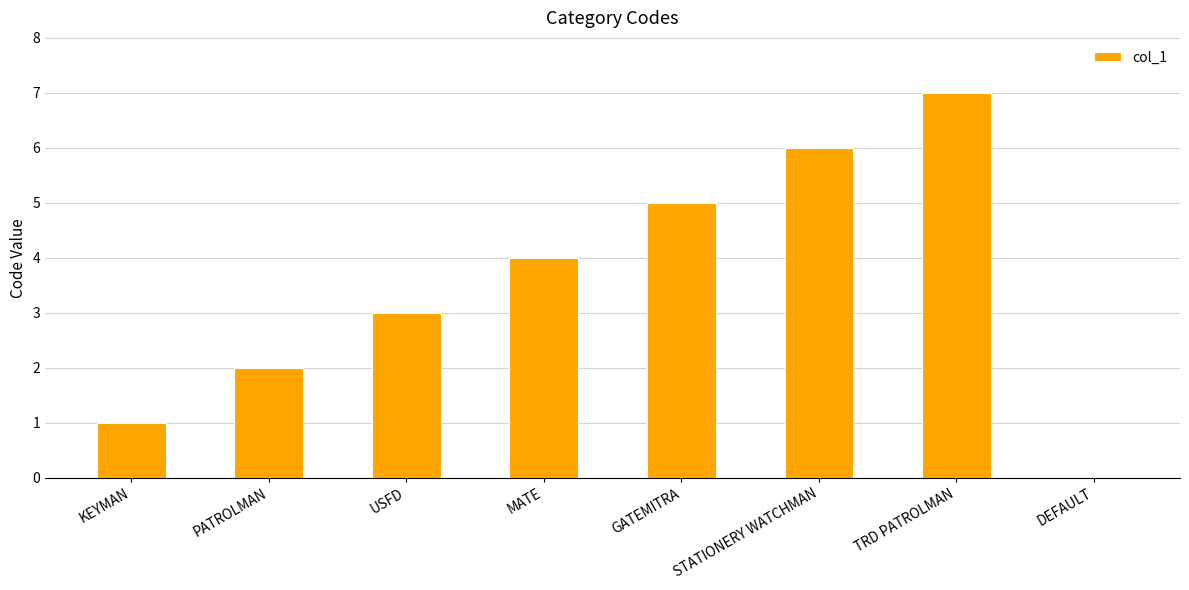

Approximately how many times larger is the value at USFD compared to KEYMAN?

3.0